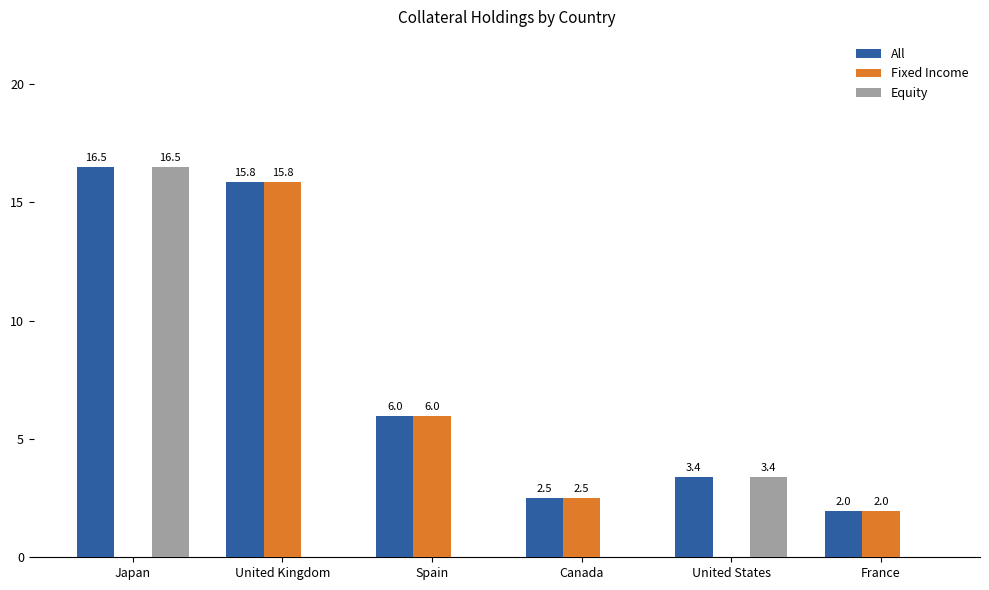

What value does the Equity series have at United States?

3.4